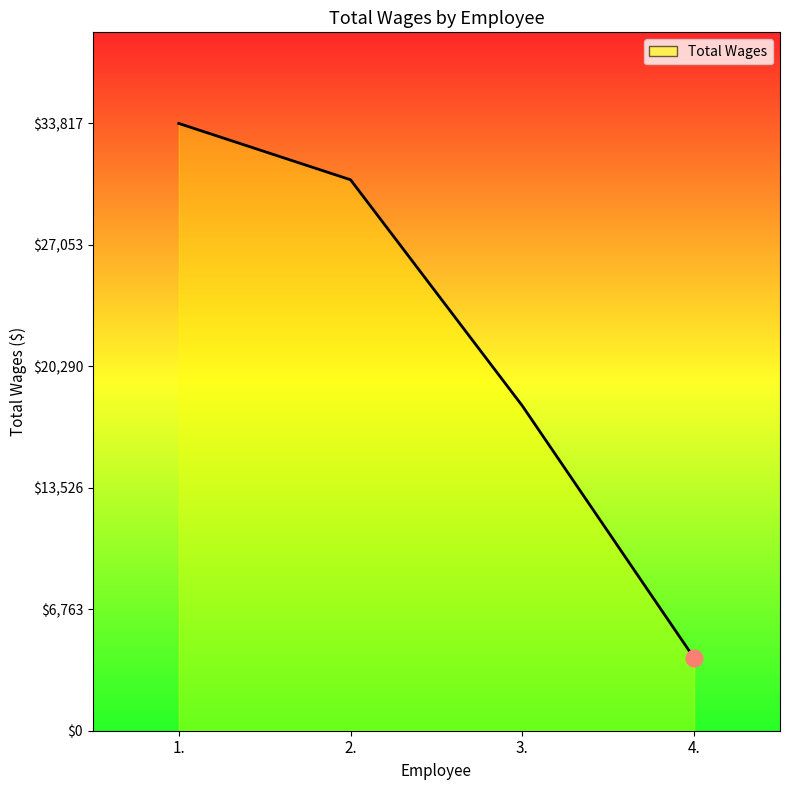

True or false: the data shows 48993 at 1..

False